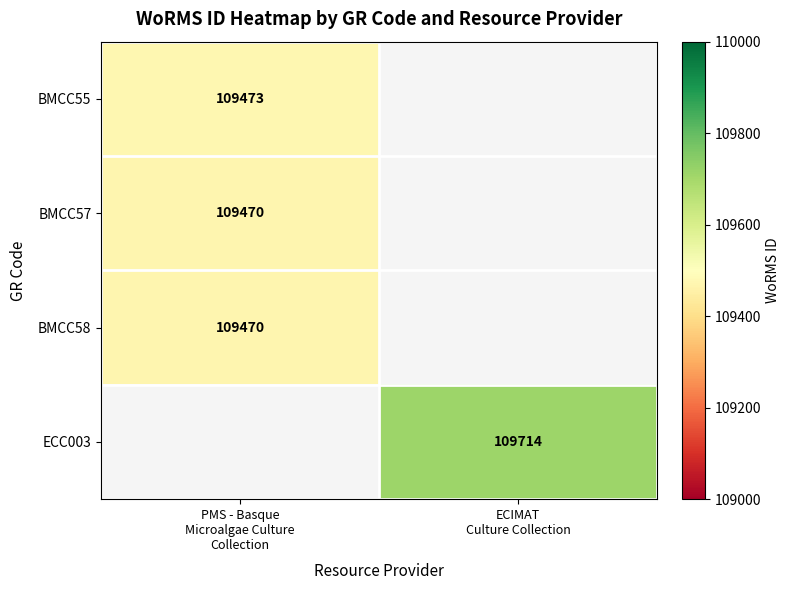

At PMS - Basque Microalgae Culture Collection, list the series in order from smallest to largest.

BMCC57, BMCC58, ECC003, BMCC55